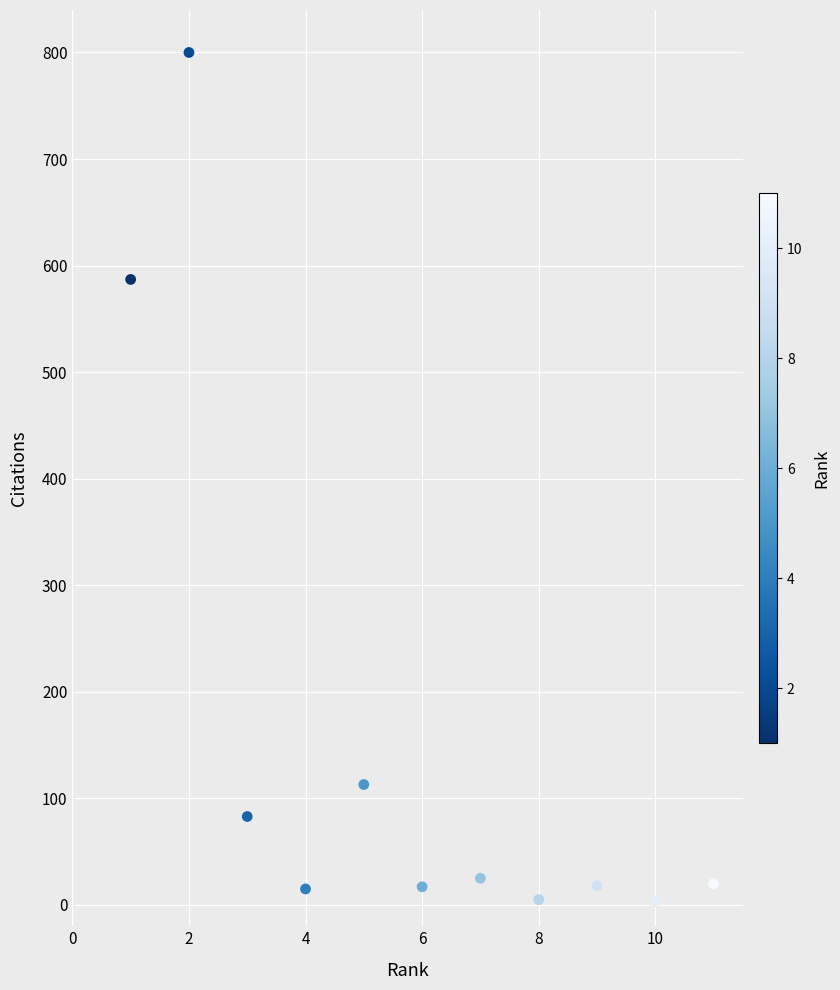

What Y value in the scatter plot is closest to 401?

587